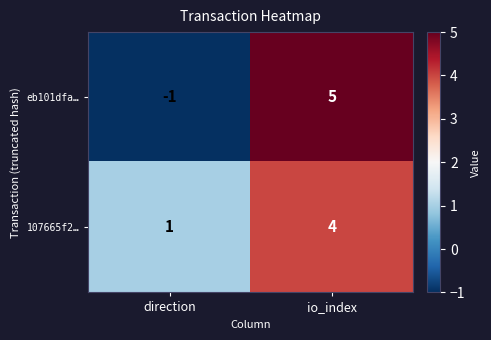

What is the sum of the 107665f2… values at direction and io_index?

5